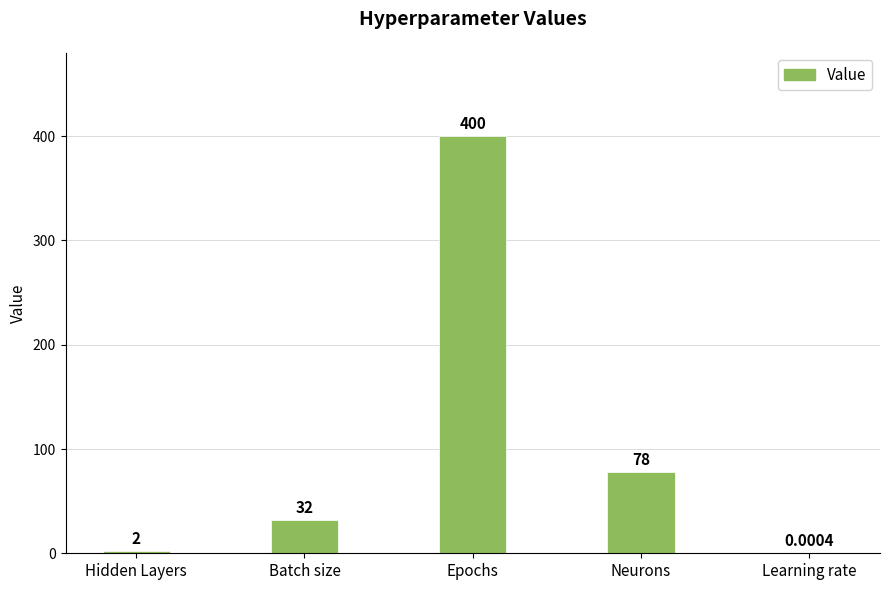

What is the change in value from Epochs to Learning rate?

-400.0